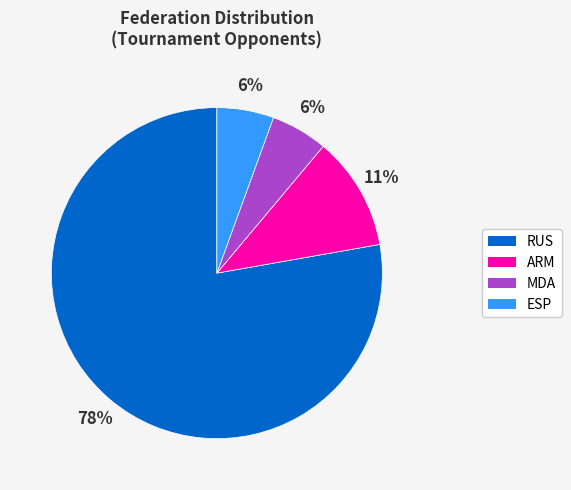

To the nearest percent, what is the average slice percentage?

25%